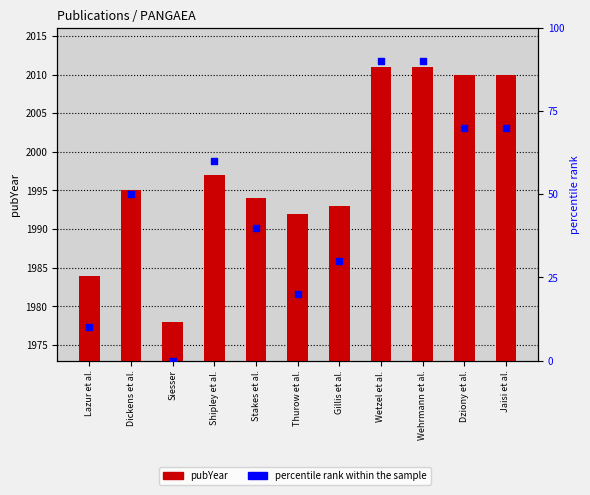

Which series has the largest total across all categories?

pubYear